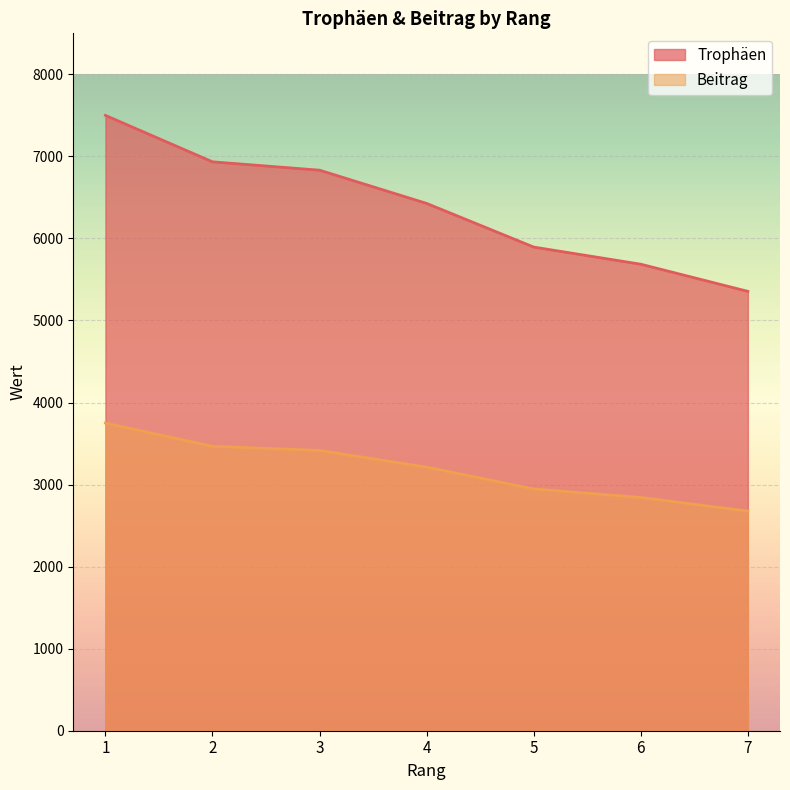

Reading left to right, what are all the values shown in this chart?

Trophäen: 1=7500	2=6934	3=6832	4=6427	5=5895	6=5686	7=5355
Beitrag: 1=3750	2=3467	3=3416	4=3213	5=2947	6=2843	7=2677